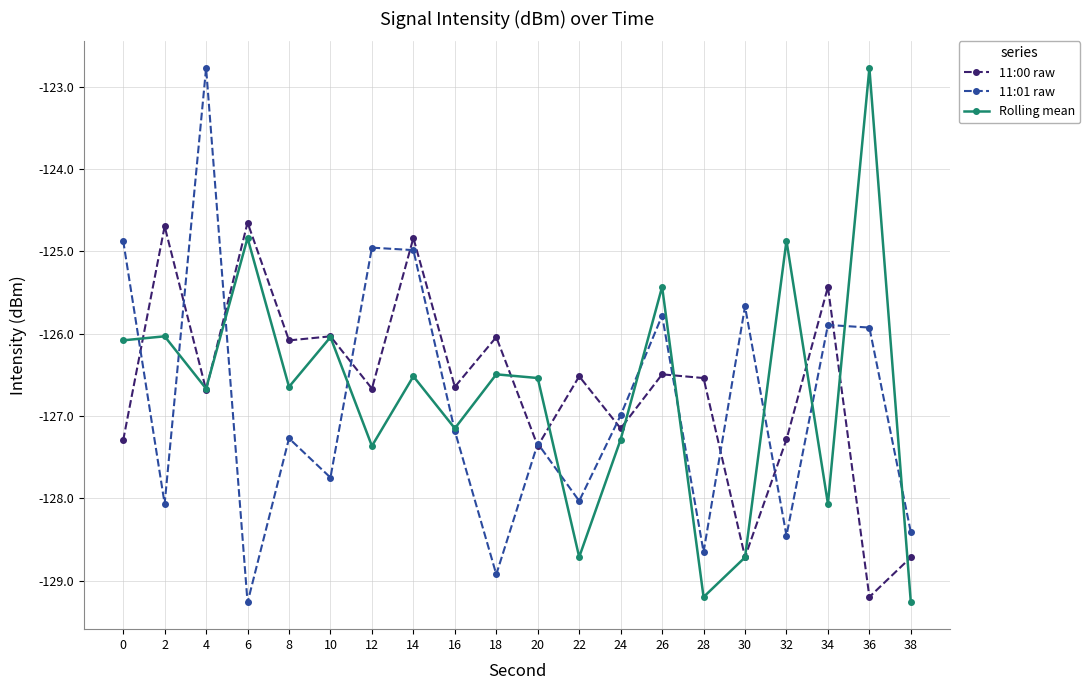

The 11:00 raw series shows -126.0 at 10. True or false?

True